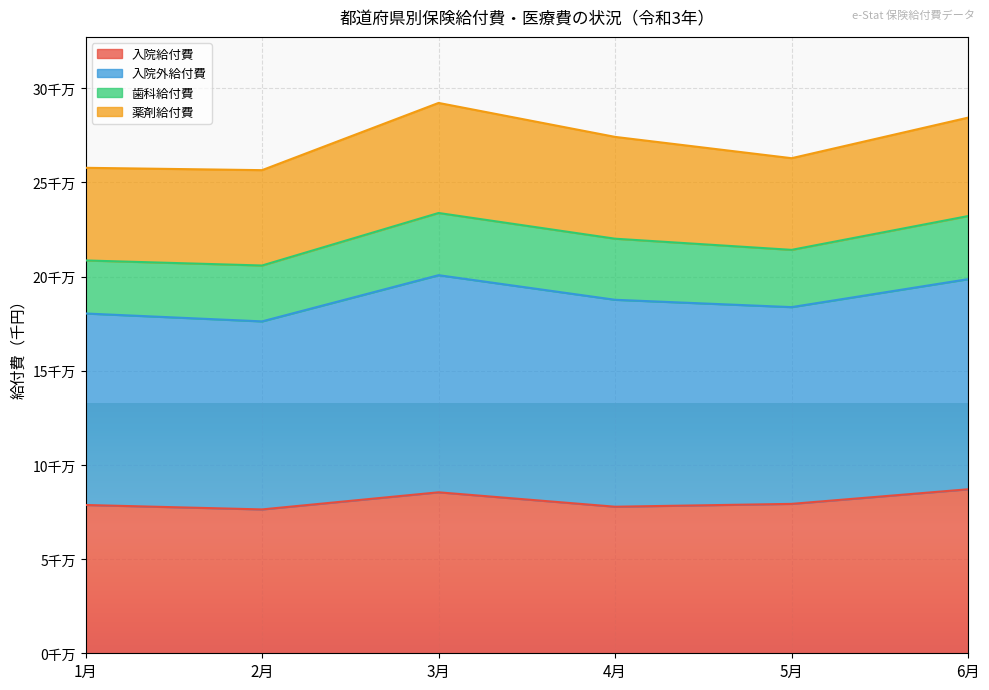

What is the label of the 2nd point from the left?

2月